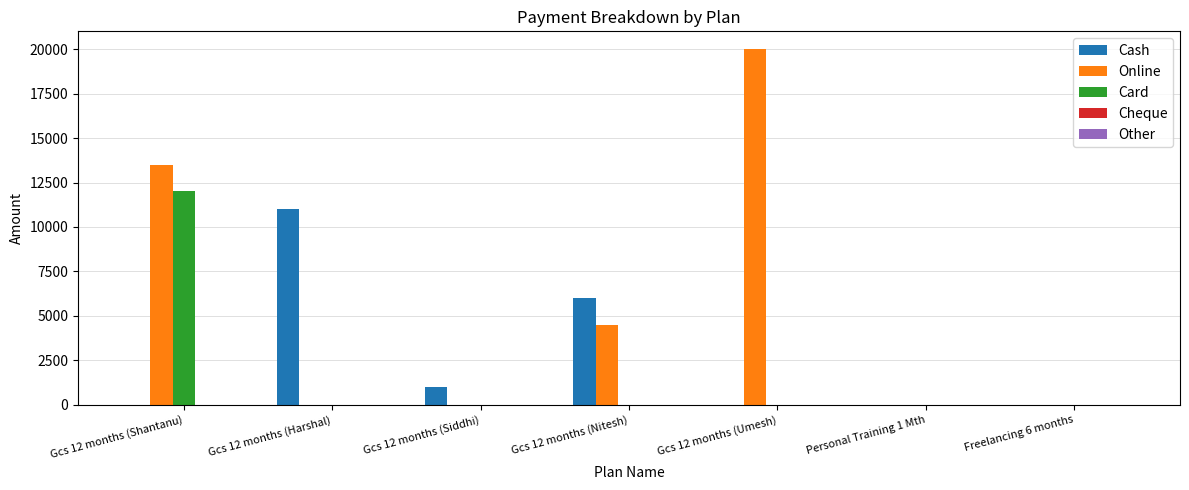

Where is Cash nearest to the value 5500?

Gcs 12 months (Nitesh)